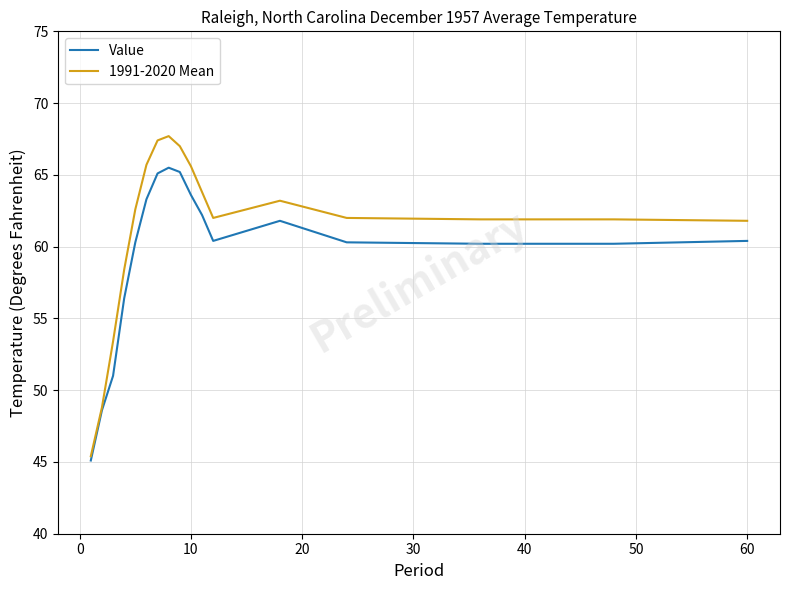

Which series has the largest total across all categories?

1991-2020 Mean